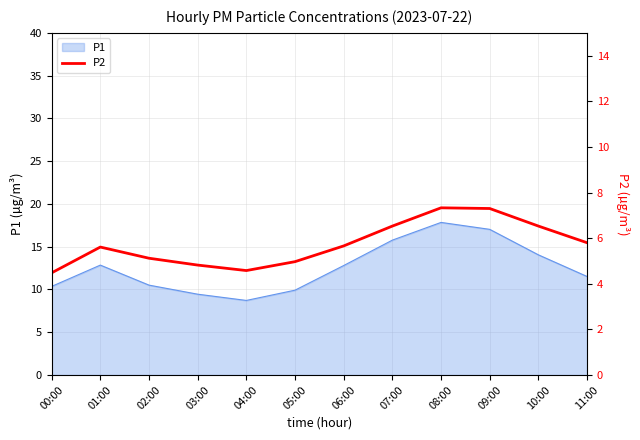

How many lines are shown in the chart?

1